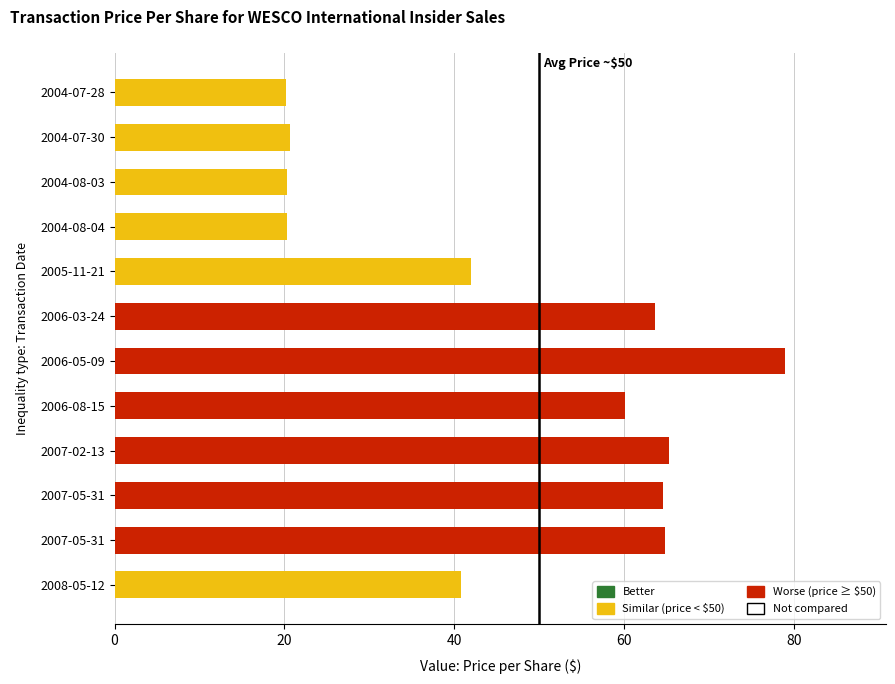

What is the lowest value of the Worse (price ≥ 50) series?

60.2